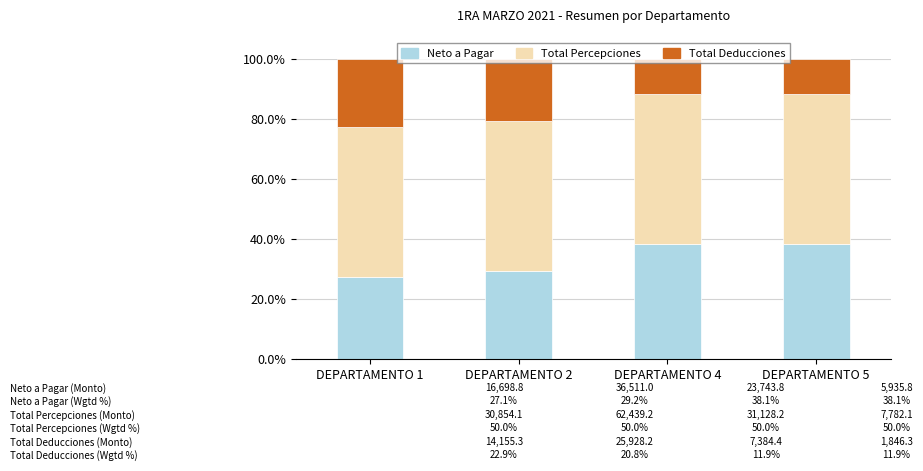

What is the minimum value for Neto a Pagar?

27.1